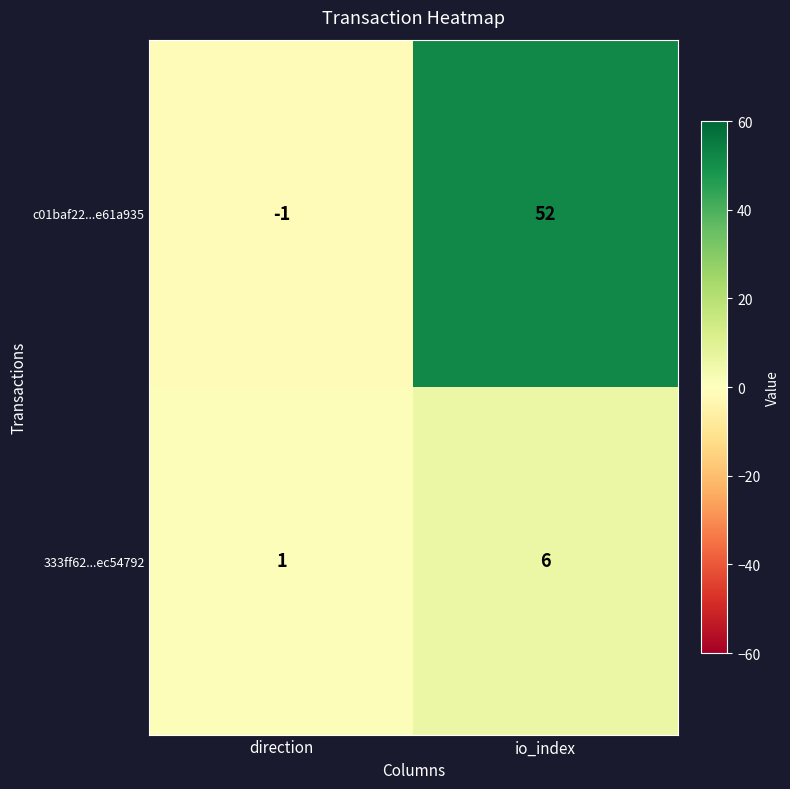

What is the difference between the maximum and minimum values in the 333ff62...ec54792 series?

5